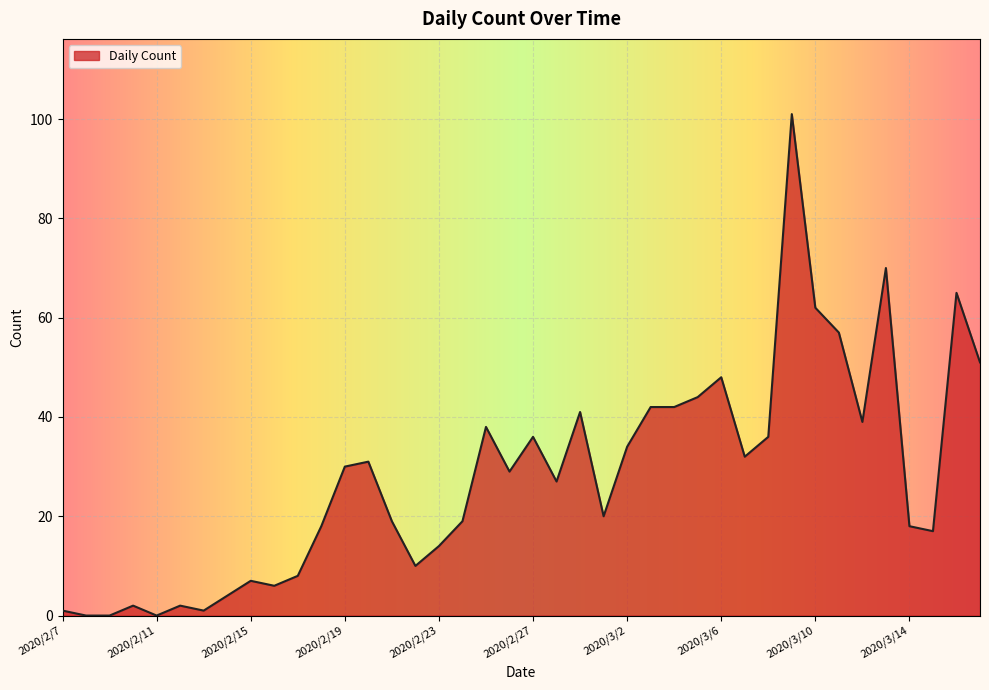

What is the difference between the maximum and minimum values?

101